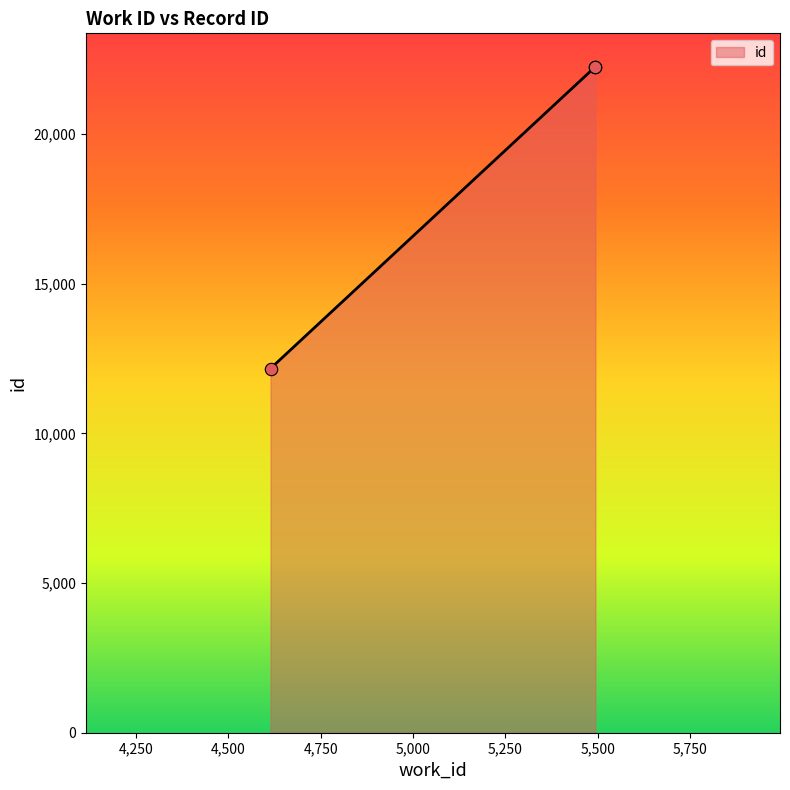

Approximately how many times larger is the value at 4614 compared to 5494?

0.5